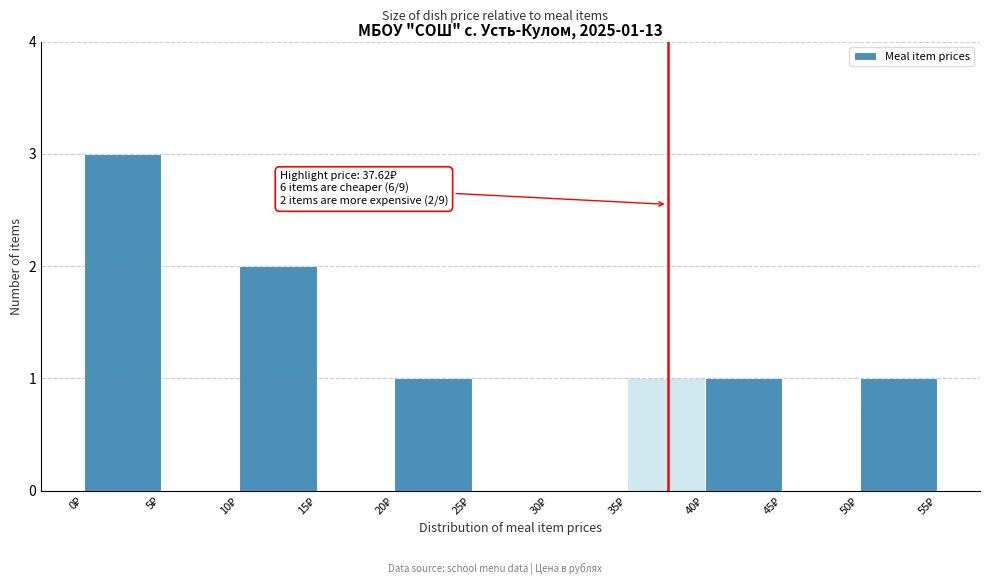

Which range on the x-axis has the tallest bar?

0 to 5